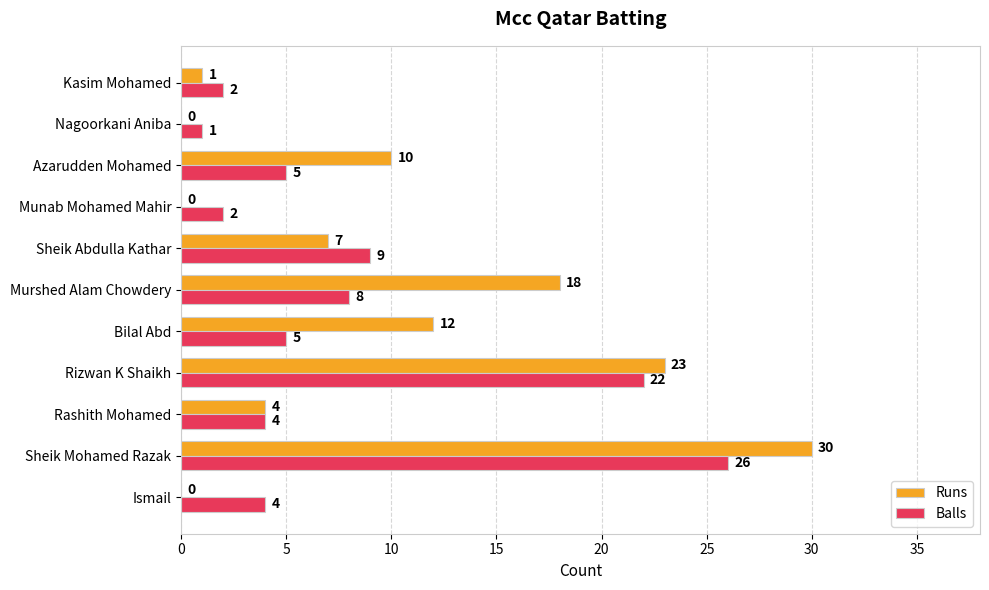

At which label does Runs reach its peak?

Sheik Mohamed Razak